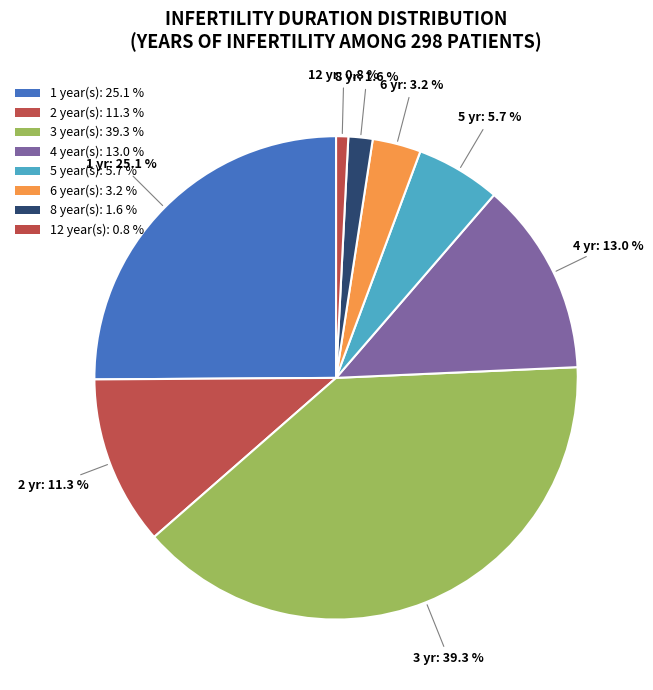

Count the number of slices in the pie.

8